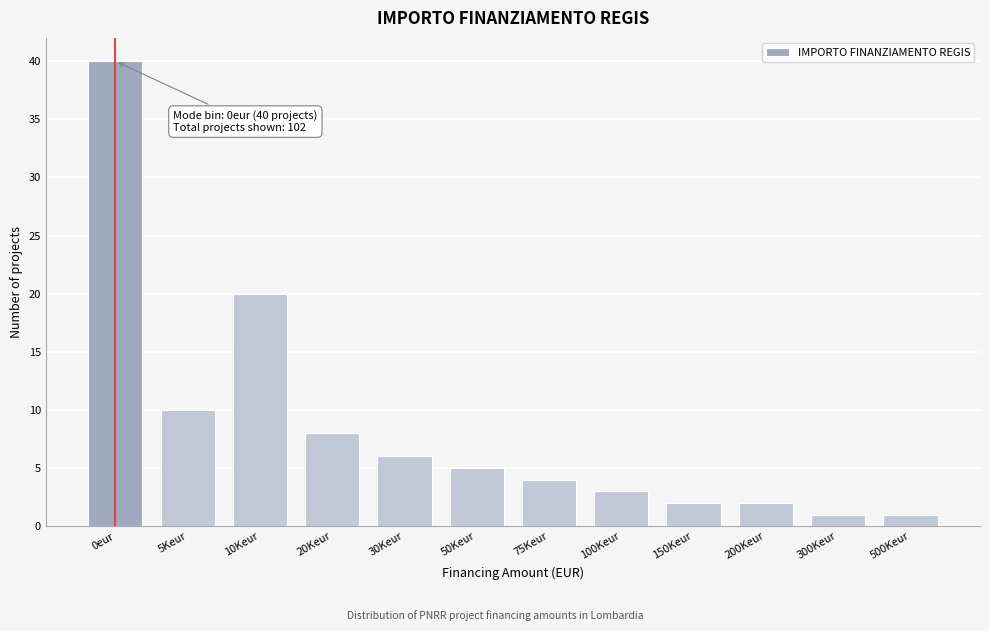

Reading left to right, extract all data points from this chart.

40	10	20	8	6	5	4	3	2	2	1	1